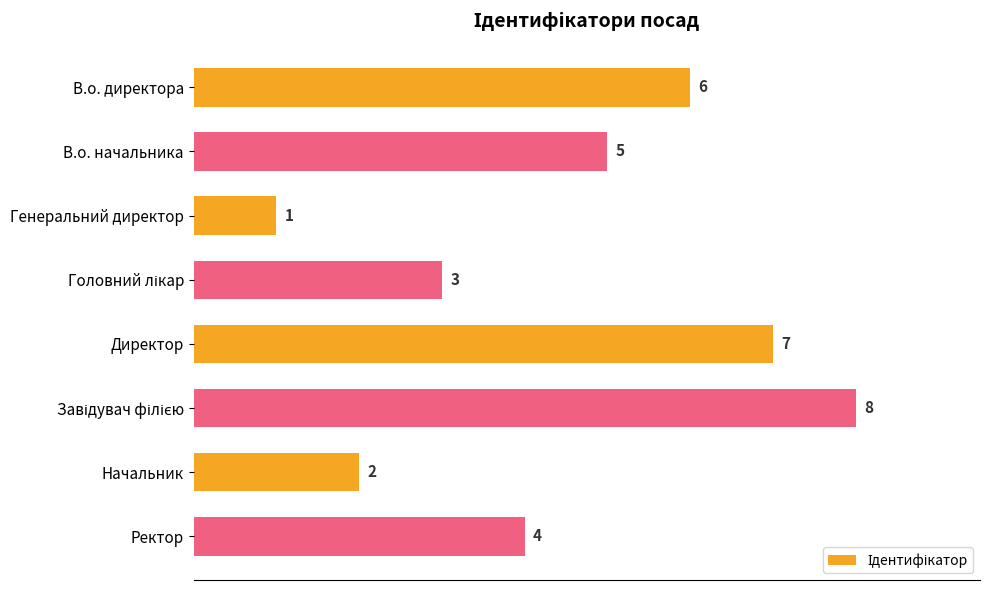

The value at Начальник is 1. True or false?

False